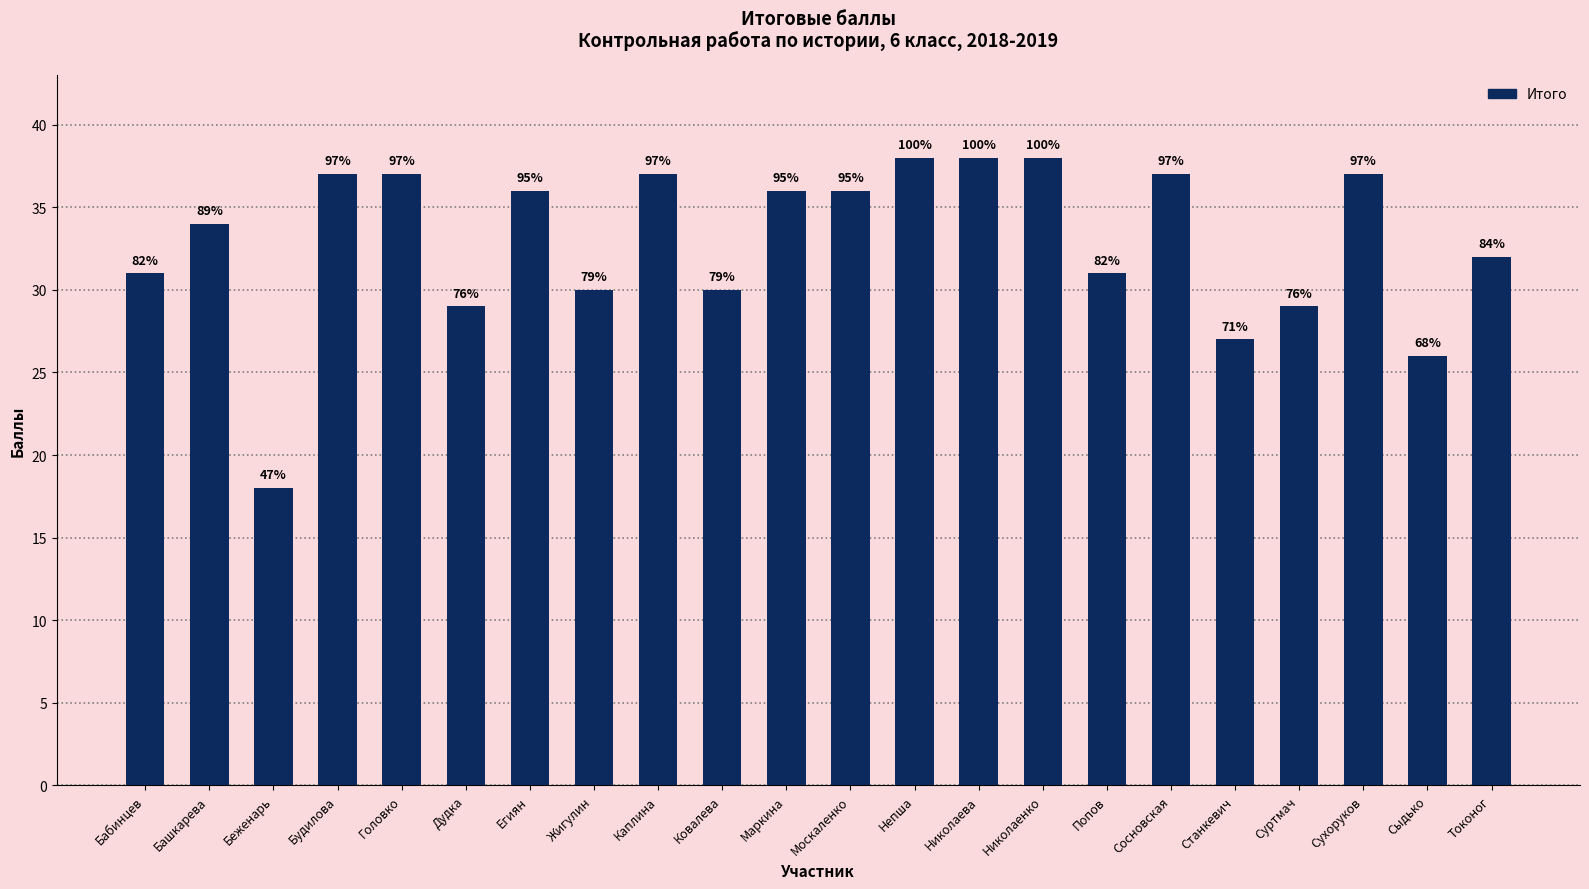

How many bars are there in total?

22